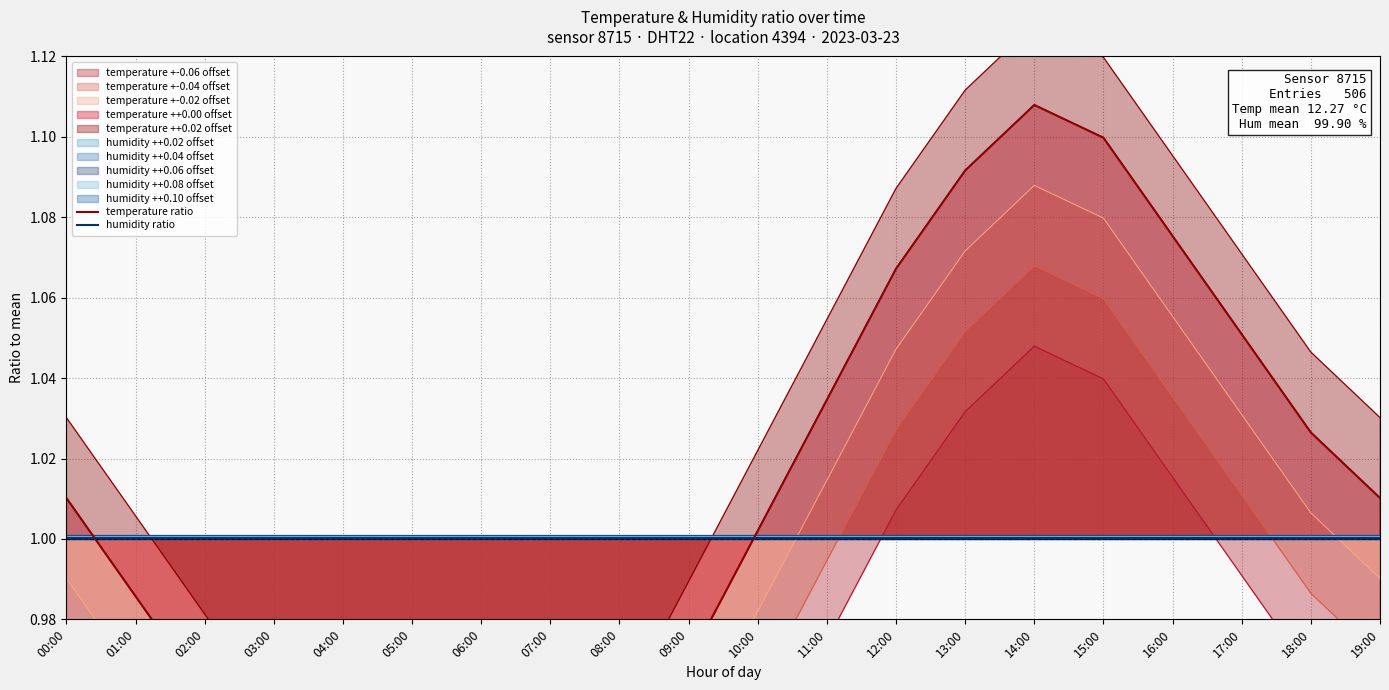

What is the label of the 16th point from the left?

15:00